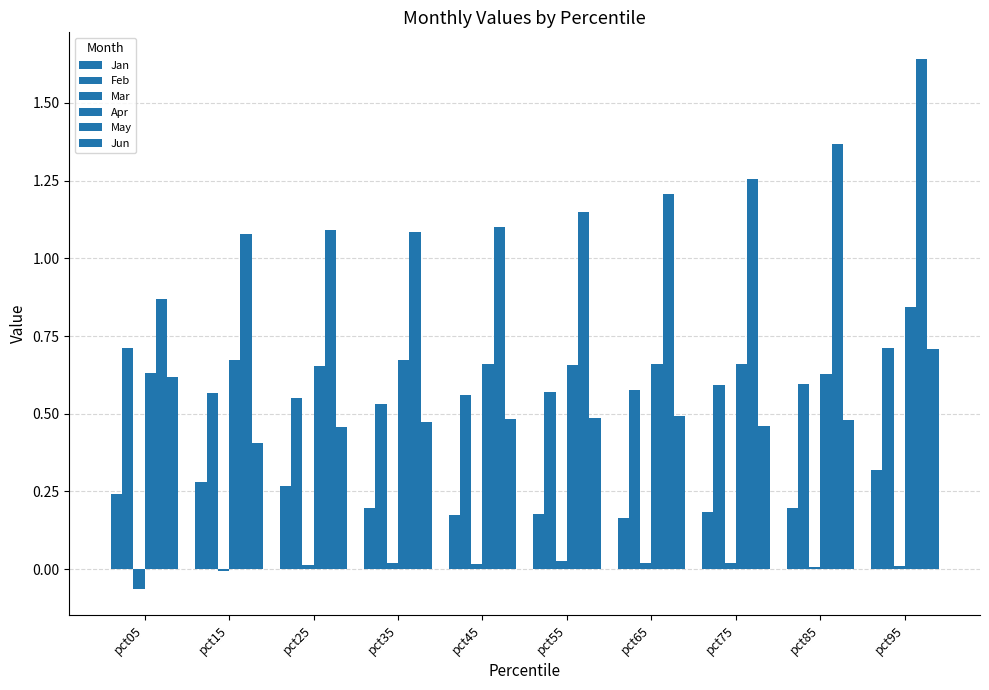

What is the average value of the Apr series?

0.7